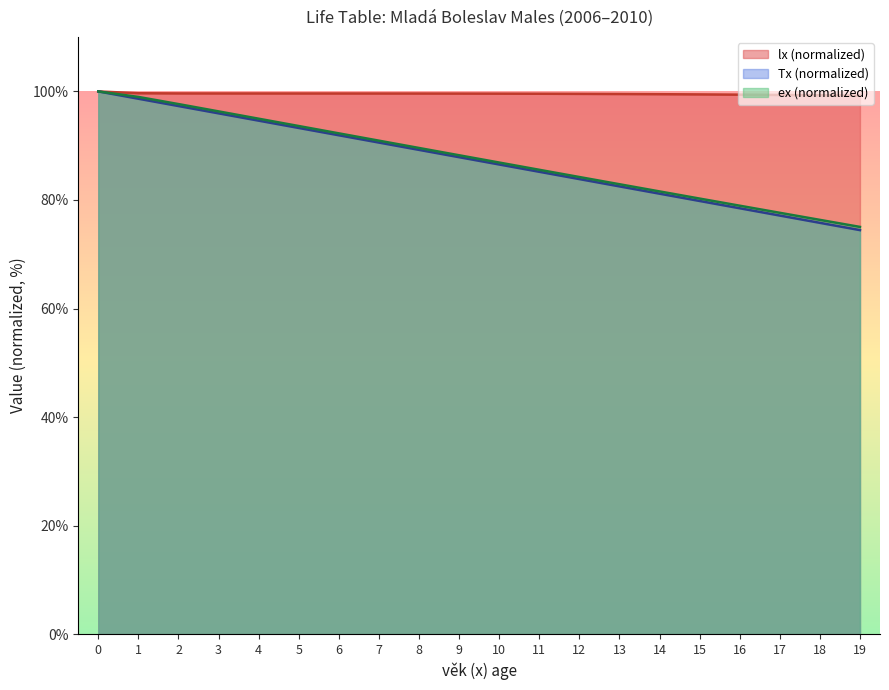

At which label is ex closest to 87?

10